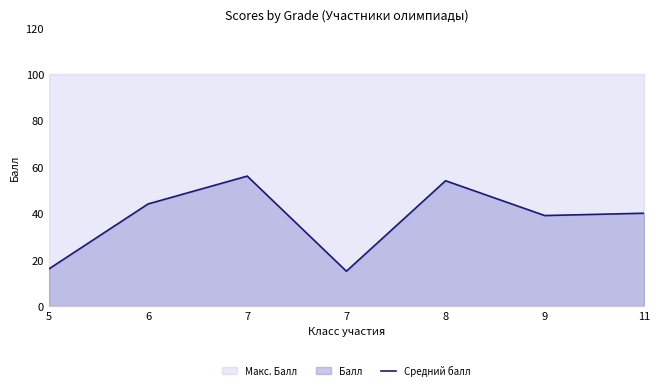

At which category does the data reach its first local peak?

7